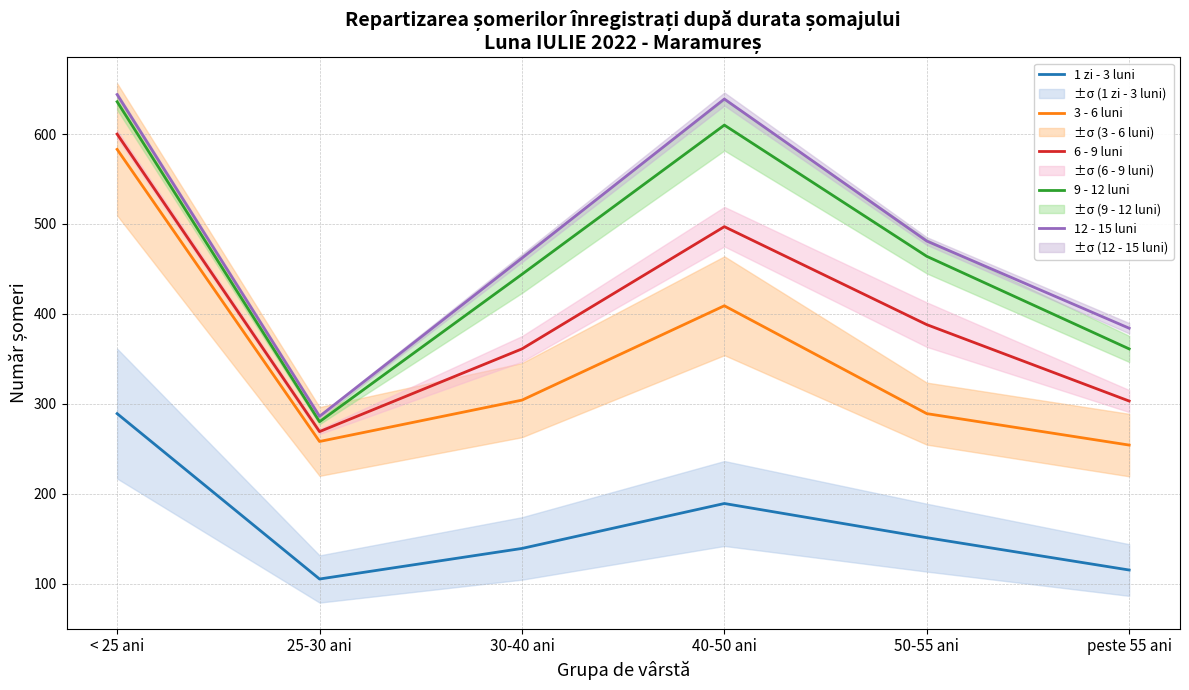

True or false: 1 zi - 3 luni has a value of 189 at 40-50 ani.

True